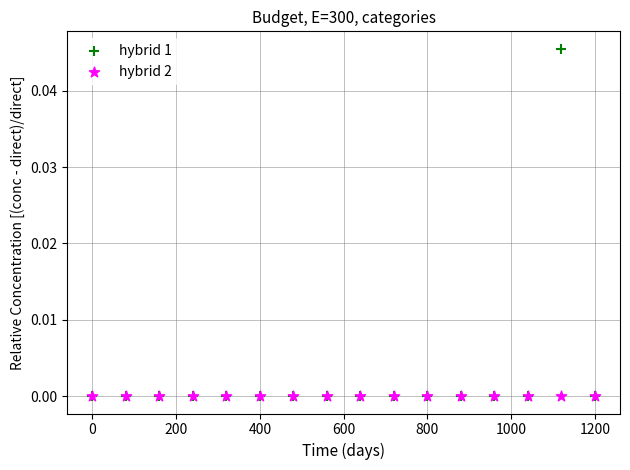

Which series contains the highest Y value?

hybrid 1